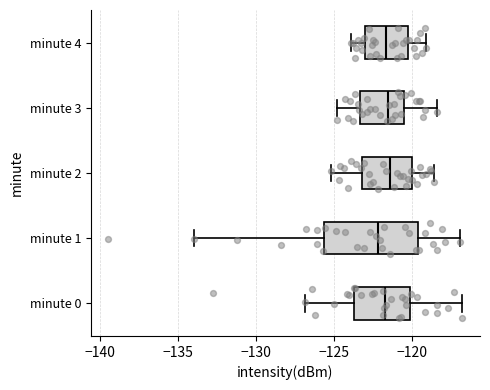

Reading bottom to top, read every box against the x-axis: the position of its median line, the range the box covers, and the ends of its whiskers. The values are not printed on the chart, so give them approximately, as read against the axis.

minute 0: median -122.0, box -123.5 to -120.0, whiskers -127.0 to -117.0
minute 1: median -122.0, box -125.5 to -119.5, whiskers -134.0 to -117.0
minute 2: median -121.5, box -123.0 to -120.0, whiskers -125.0 to -118.5
minute 3: median -121.5, box -123.5 to -120.5, whiskers -125.0 to -118.5
minute 4: median -121.5, box -123.0 to -120.0, whiskers -124.0 to -119.0